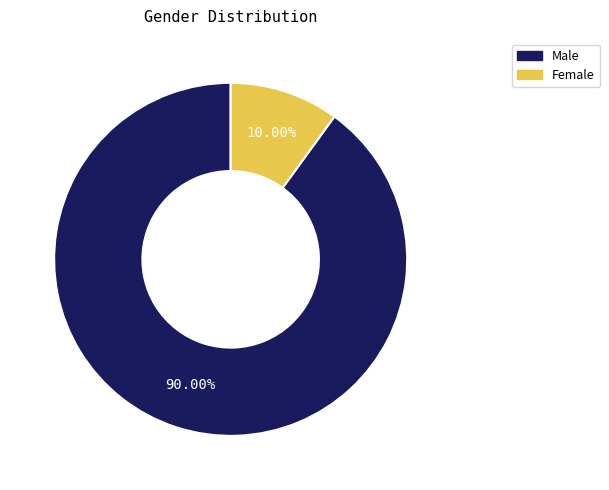

Is it true that Female is 1% of the pie?

False